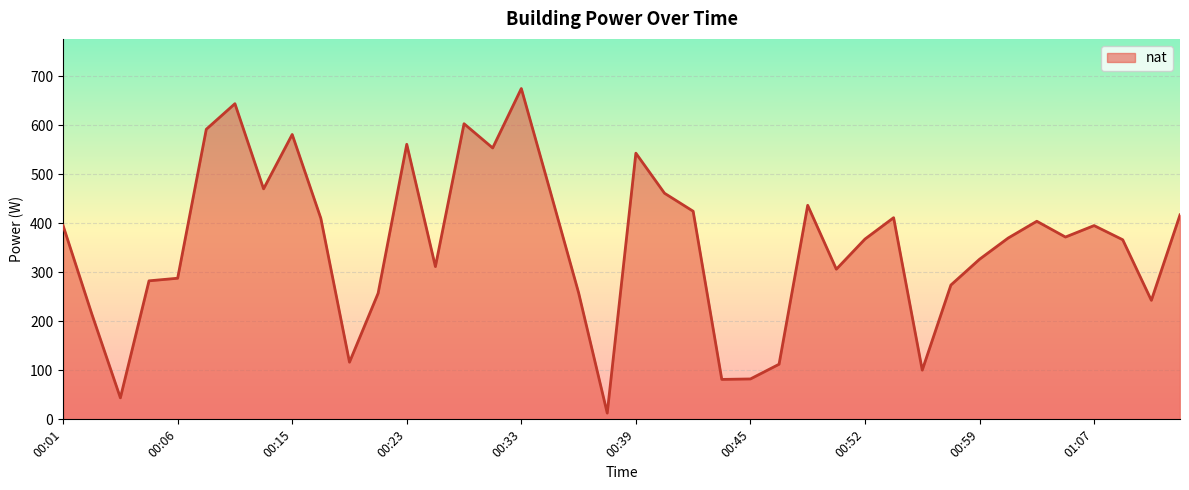

What is the average value?

356.1